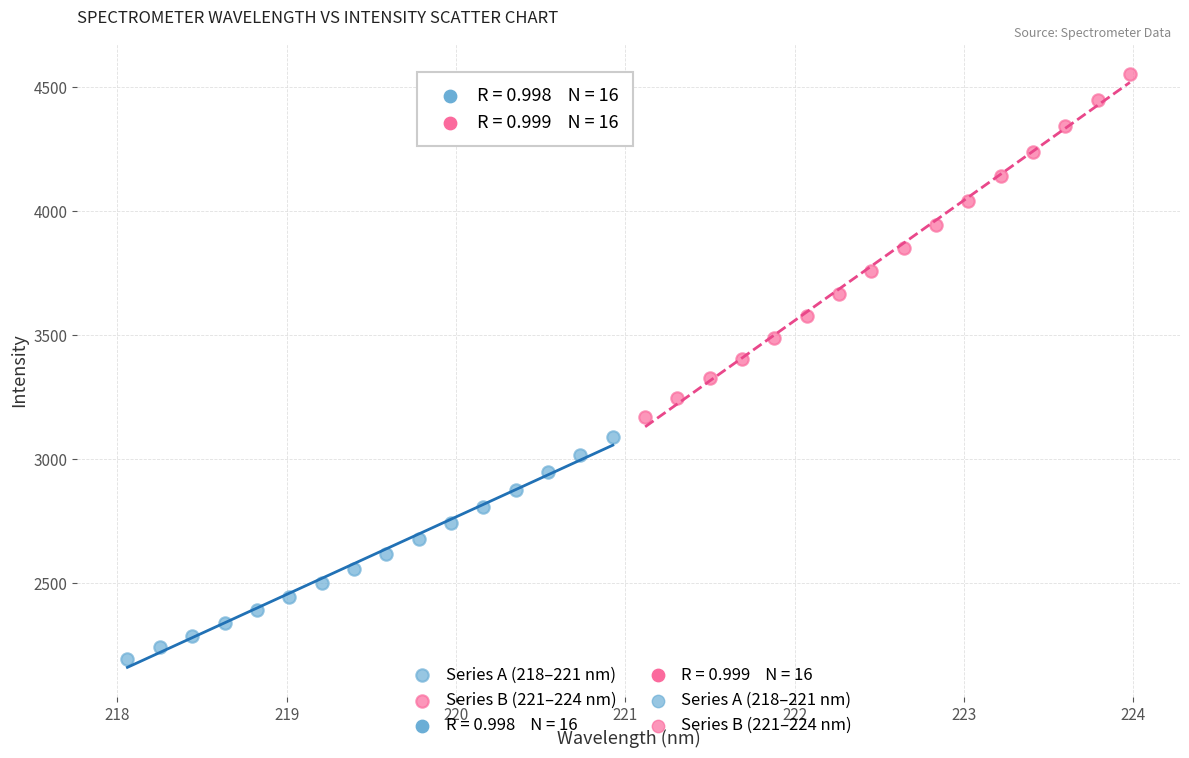

Which series has the largest Y range (max minus min)?

Series B (221–224 nm)